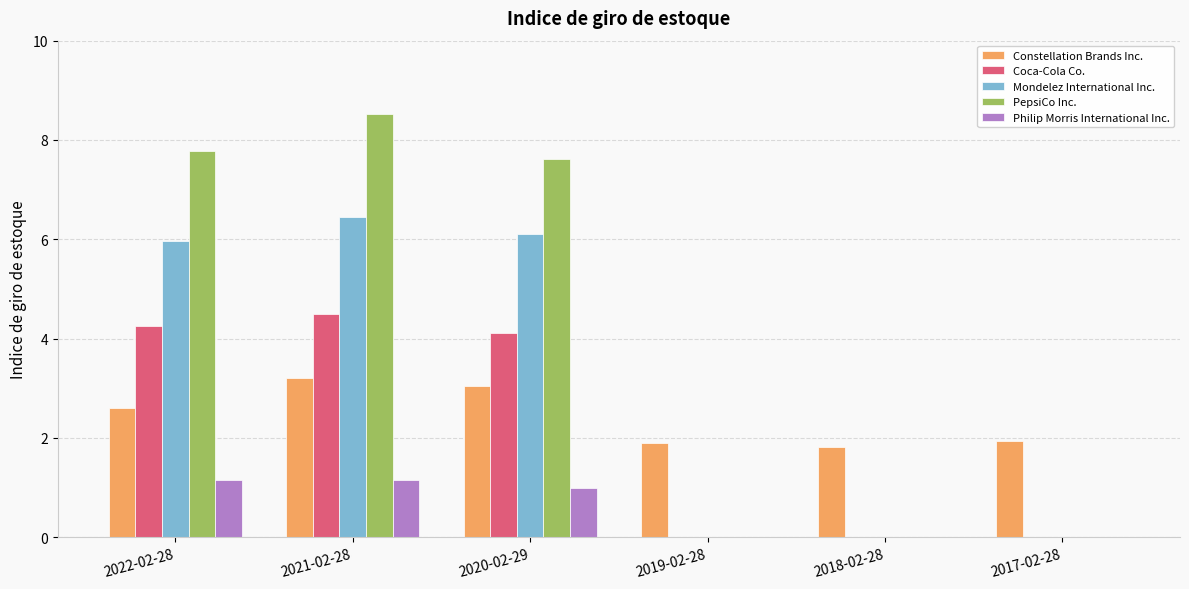

Which series changed the most between 2020-02-29 and 2019-02-28?

PepsiCo Inc.